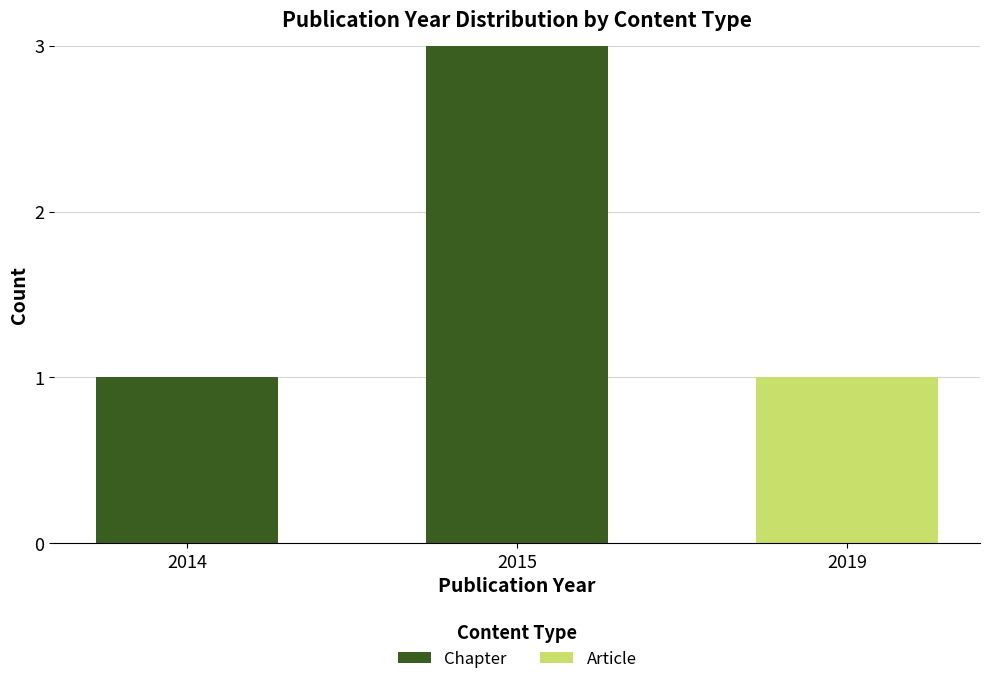

At which category is the sum across all series the highest?

2015